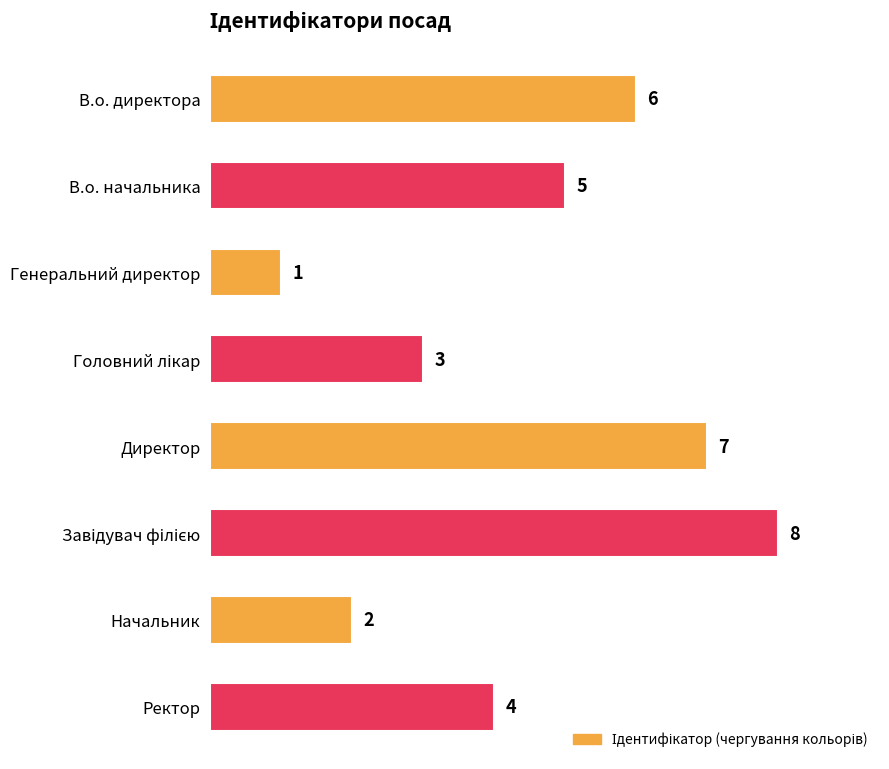

Count the number of categories in the chart.

8